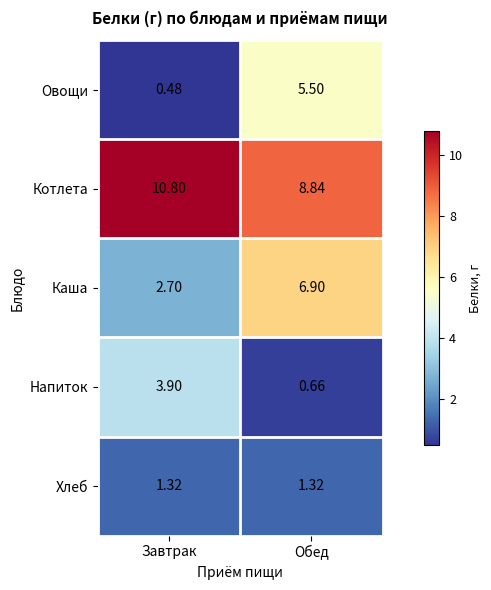

How many values in the Овощи series are below 5?

1